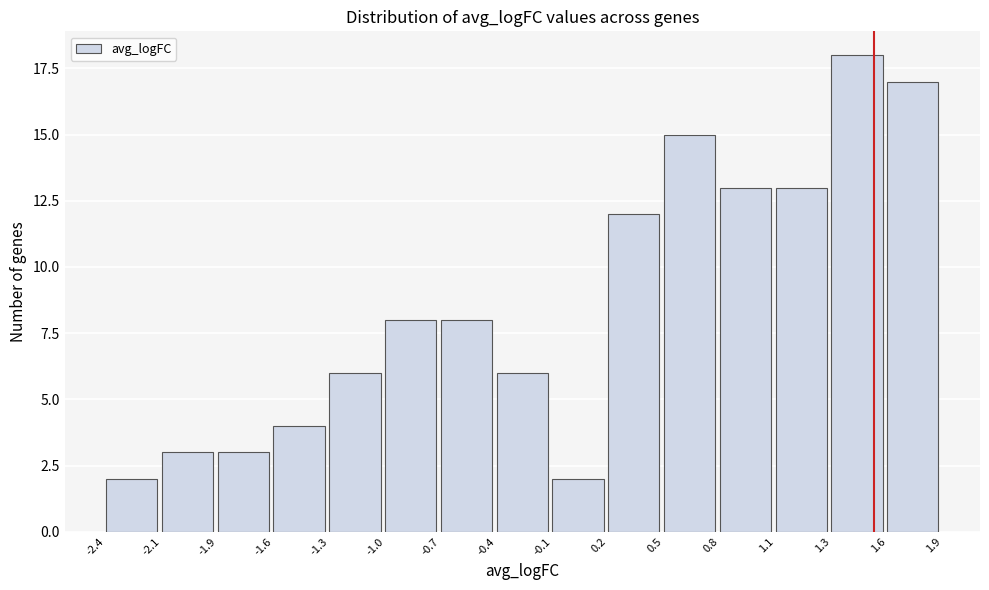

Reading left to right, list all the values displayed in this chart.

-2.4=2	-2.1=3	-1.9=3	-1.6=4	-1.3=6	-1.0=8	-0.7=8	-0.4=6	-0.1=2	0.2=12	0.5=15	0.8=13	1.1=13	1.3=18	1.6=17